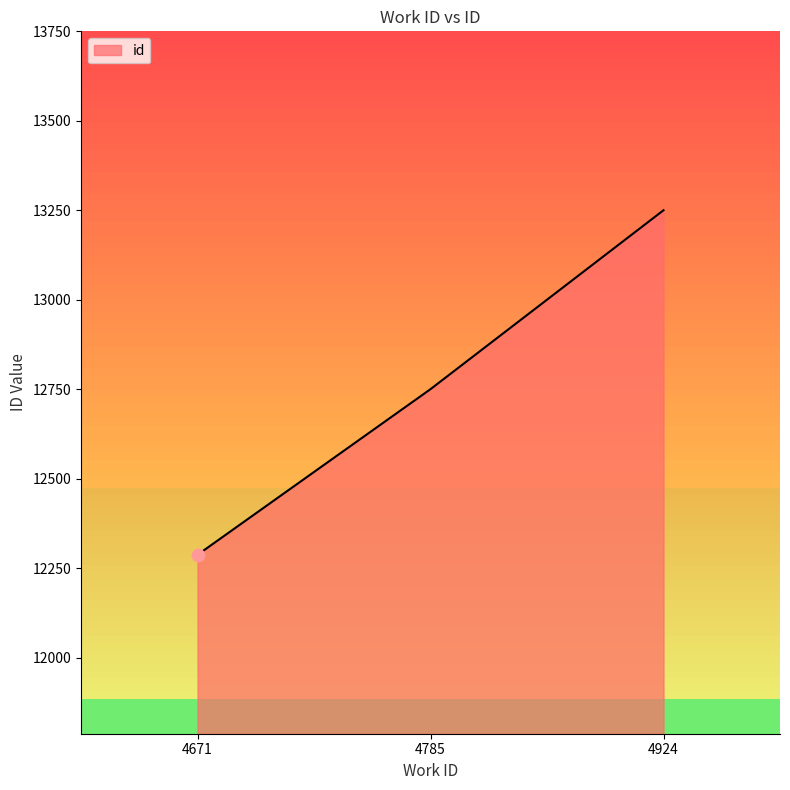

Between 4671 and 4785, which is larger?

4785